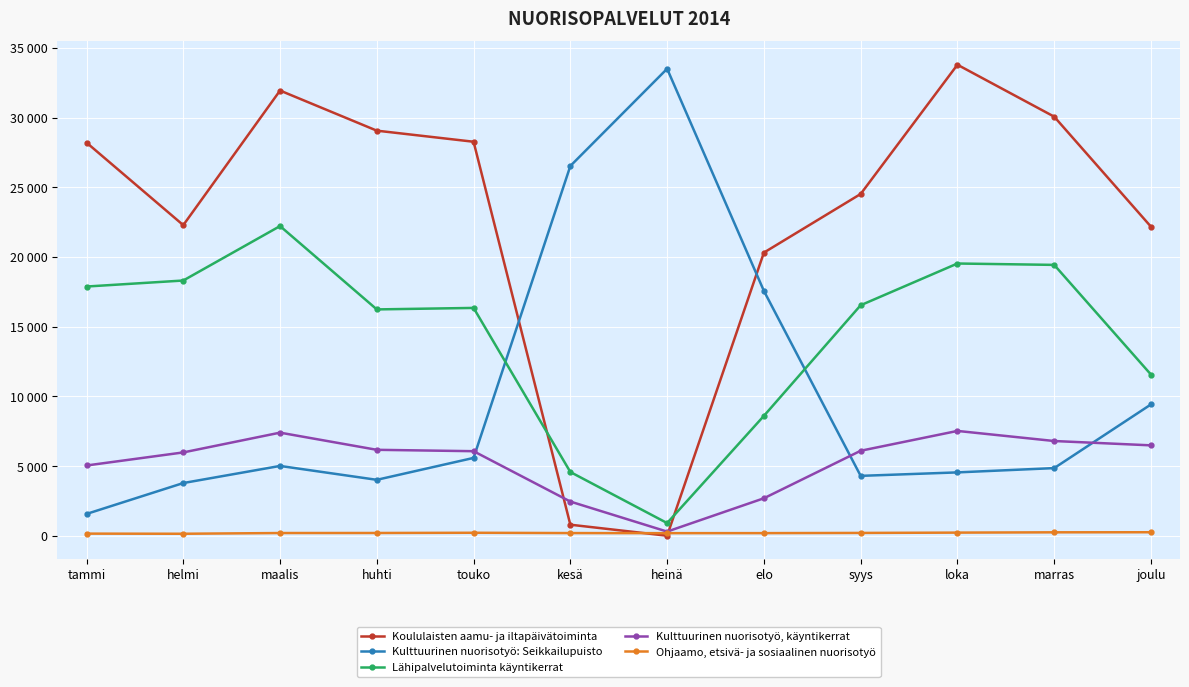

How many data points in Koululaisten aamu- ja iltapäivätoiminta are above 28206?

5